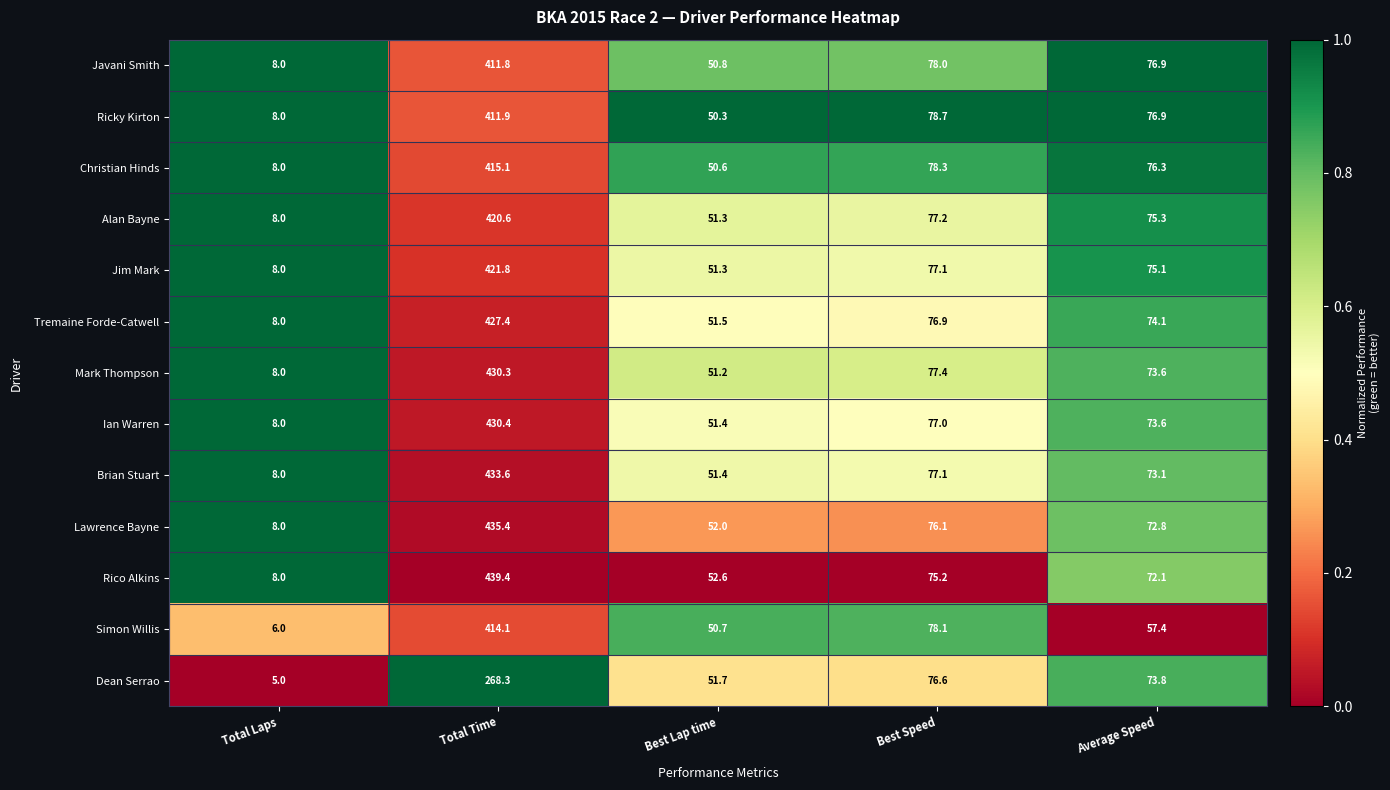

What is the difference between the maximum and minimum values in the Simon Willis series?

408.1